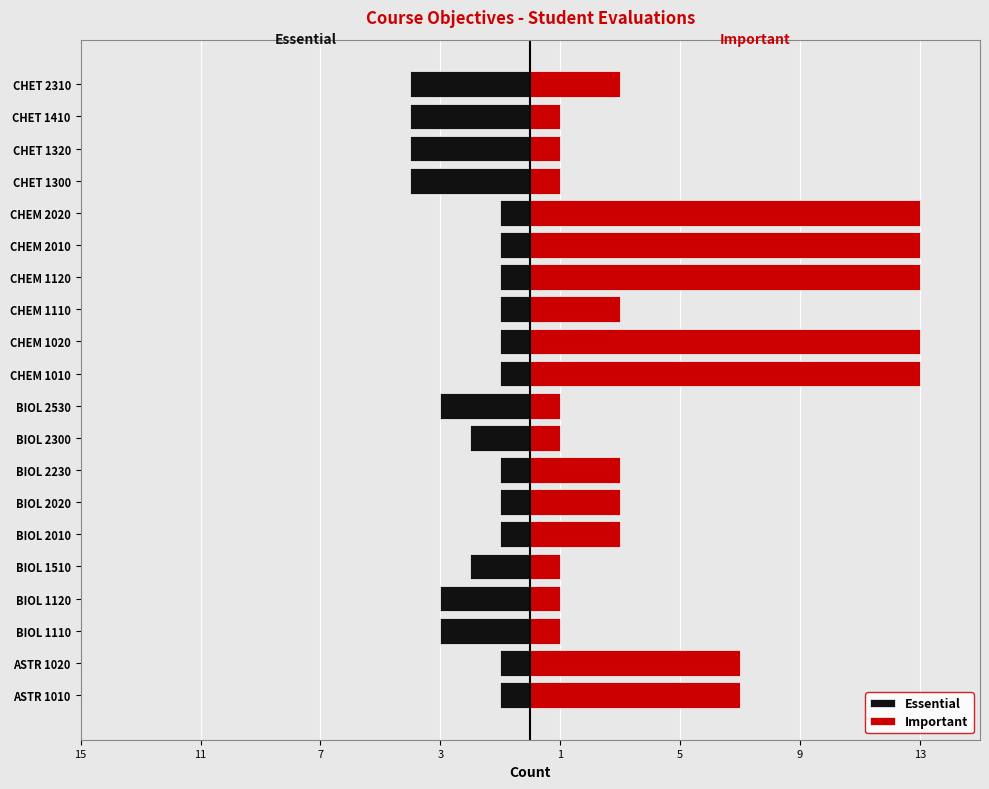

Reading right to left, what are all the values shown in this chart?

Essential: -4	-4	-4	-4	-1	-1	-1	-1	-1	-1	-3	-2	-1	-1	-1	-2	-3	-3	-1	-1
Important: 3	1	1	1	13	13	13	3	13	13	1	1	3	3	3	1	1	1	7	7